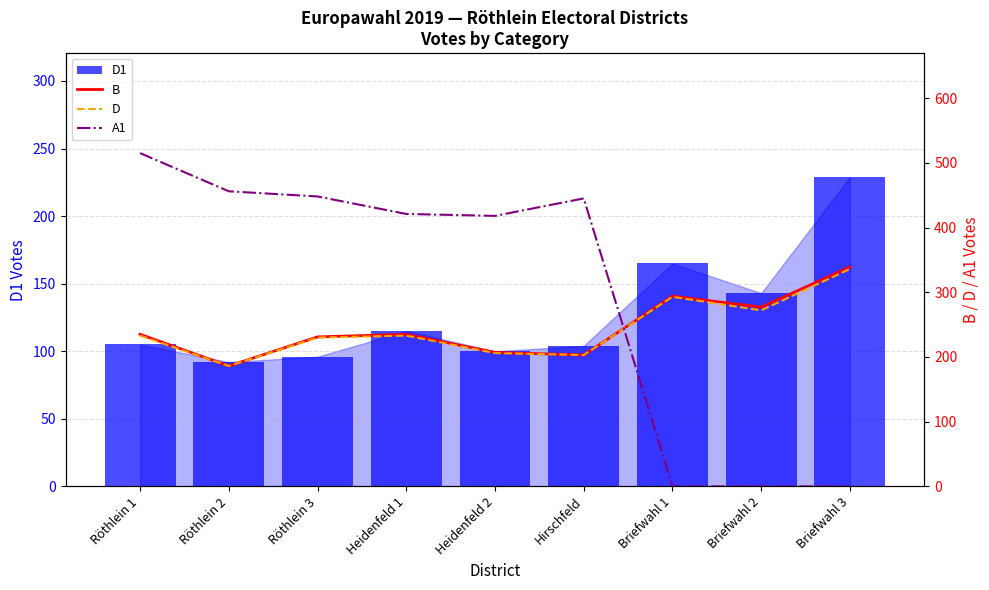

What is the spread (max minus min) of values at Briefwahl 3?

339